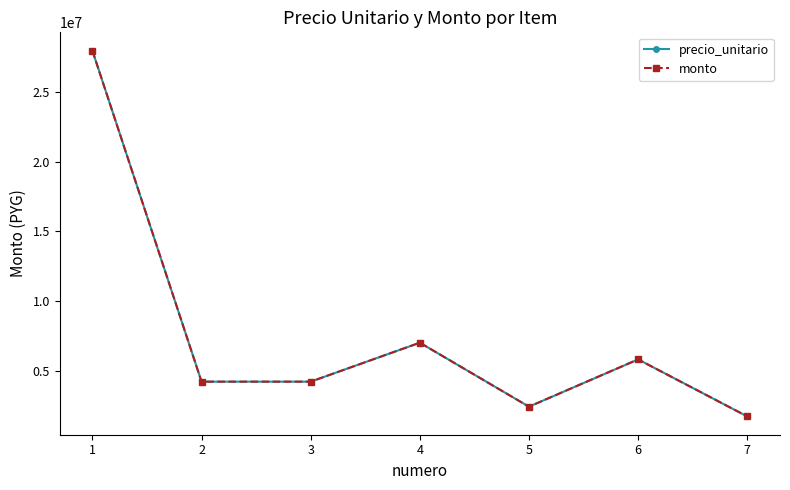

Does the chart have visible grid lines?

No